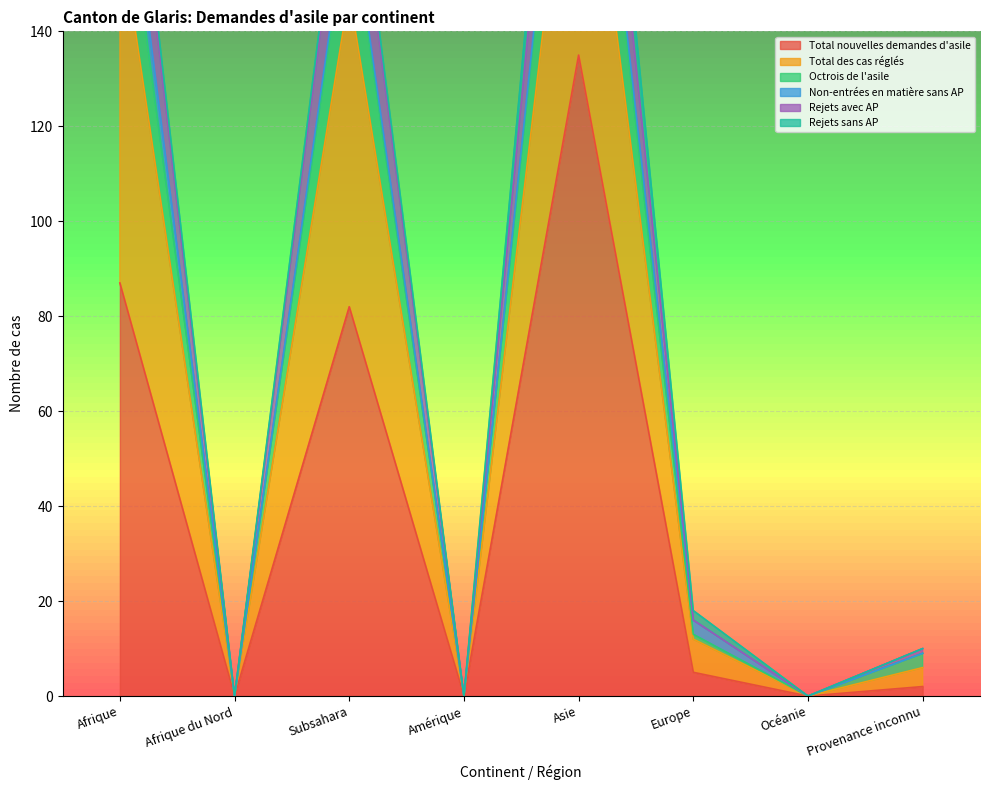

Rank the series at Subsahara from highest to lowest value.

Total des cas réglés, Rejets avec AP, Octrois de l'asile, Total nouvelles demandes d'asile